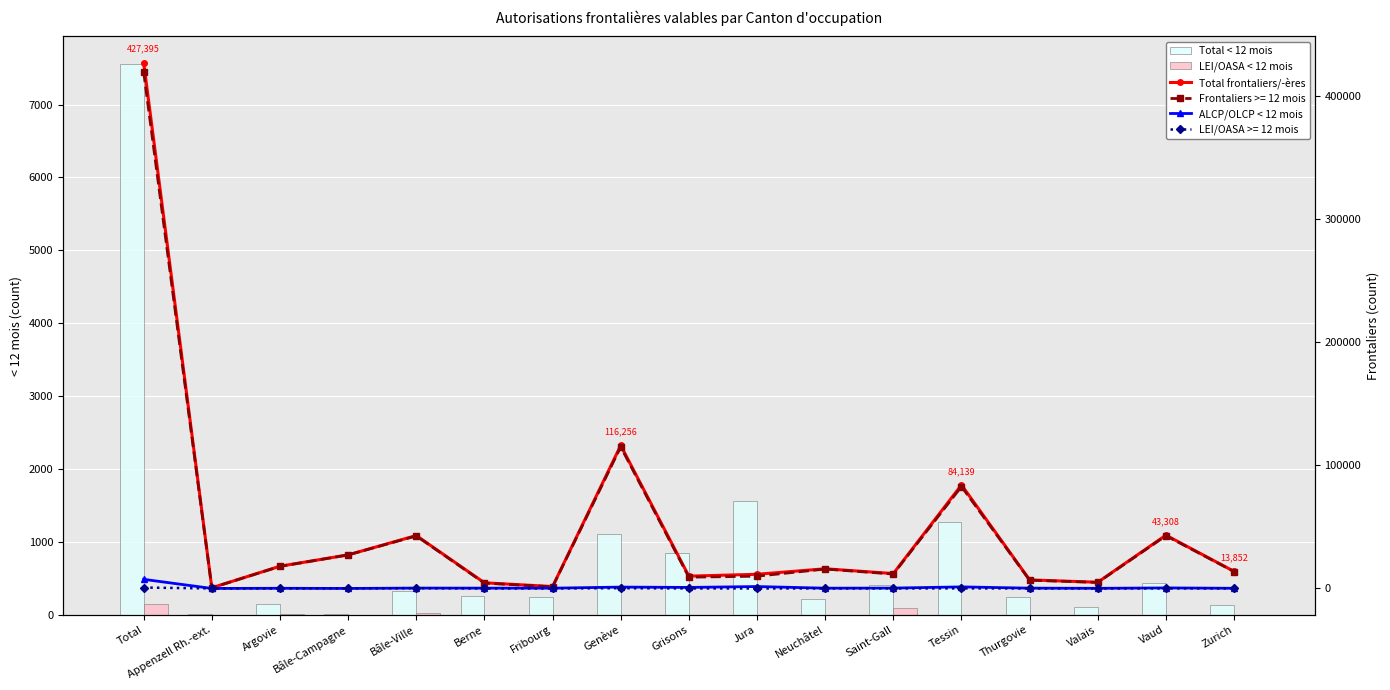

List the labels in order of Total frontaliers/-ères value, smallest first.

Appenzell Rh.-ext., Fribourg, Berne, Valais, Thurgovie, Grisons, Jura, Saint-Gall, Zurich, Neuchâtel, Argovie, Bâle-Campagne, Bâle-Ville, Vaud, Tessin, Genève, Total